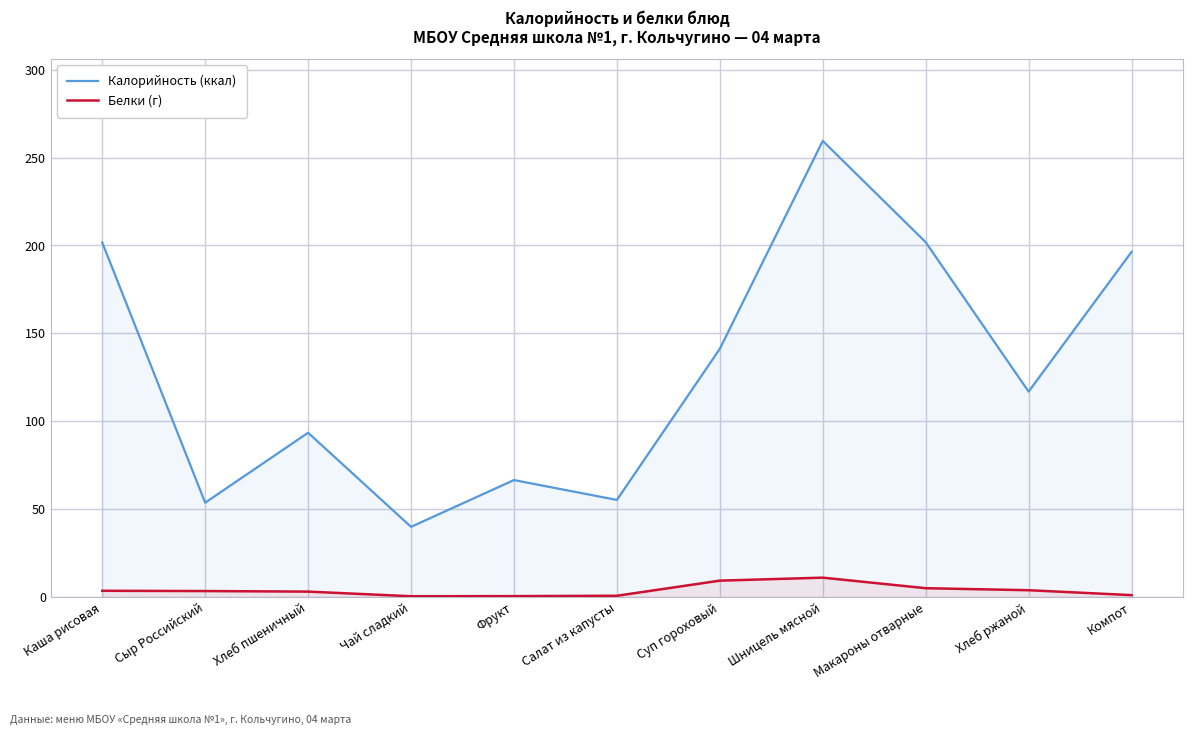

True or false: Белки (г) and Калорийность (ккал) intersect in this chart.

False